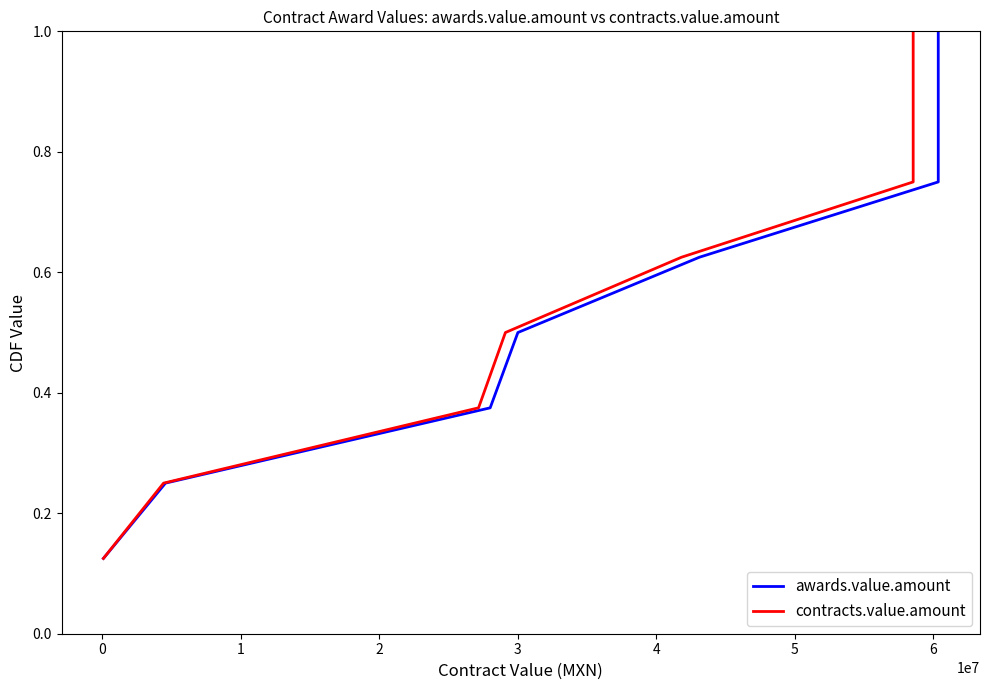

What is the minimum value for awards.value.amount?

0.1